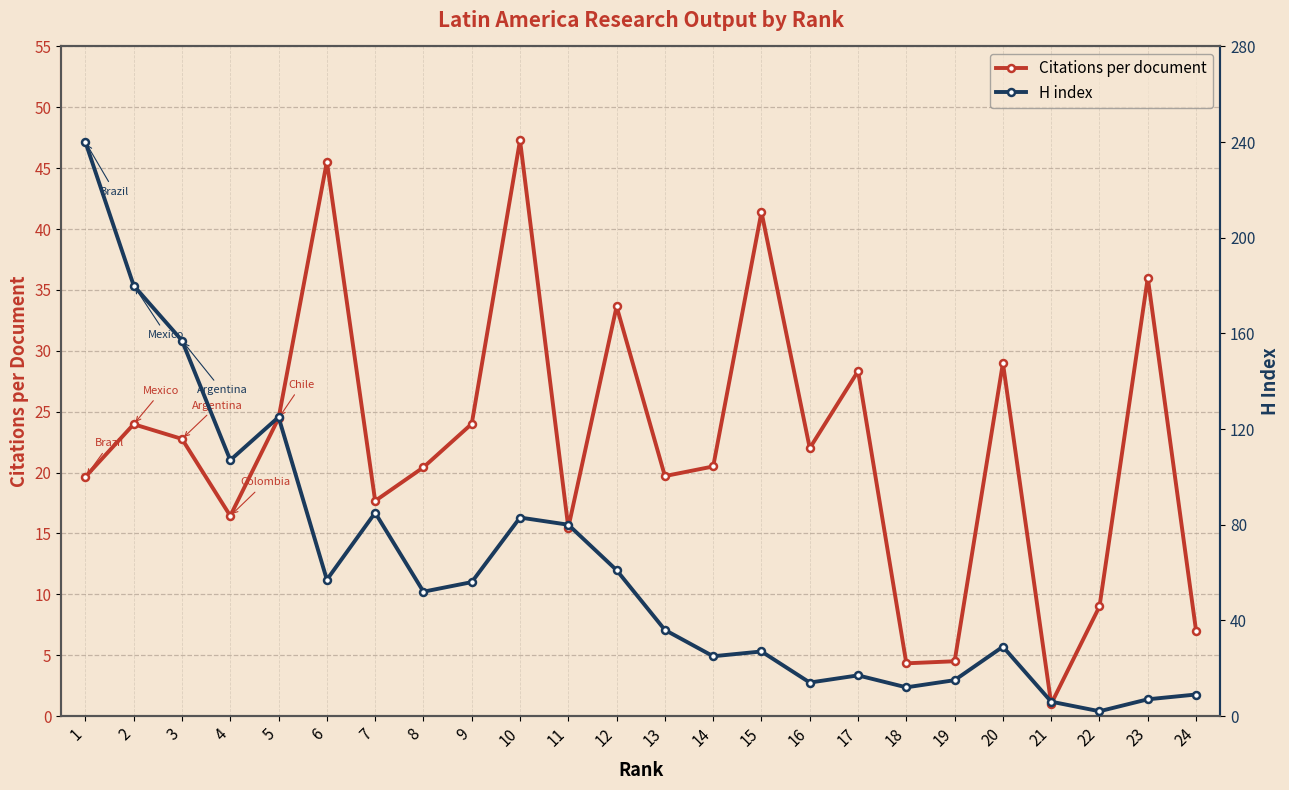

Which category has the lowest value in the Citations per document series?

21